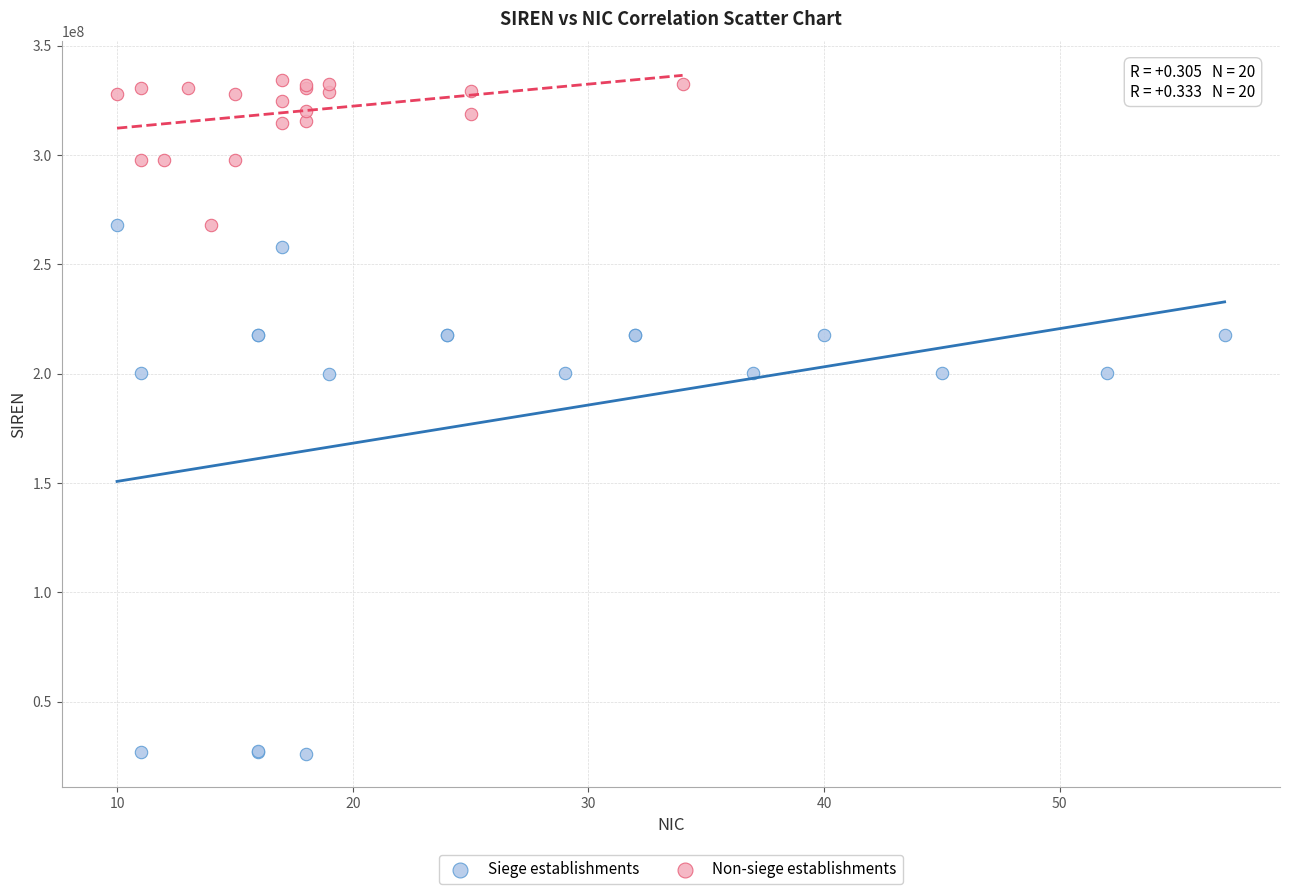

What are all the series names shown in the legend?

Siege establishments, Non-siege establishments